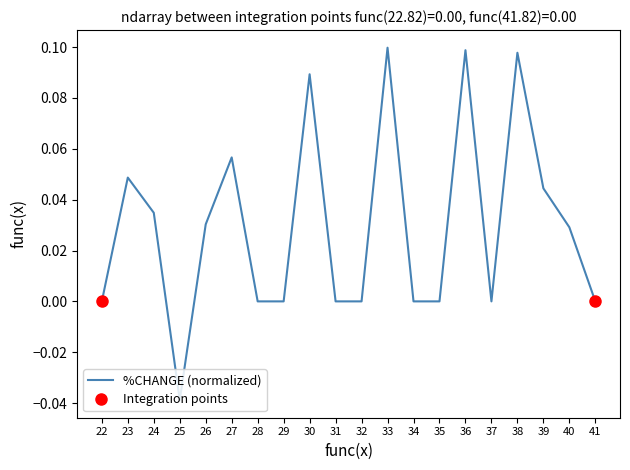

True or false: the data has more than 1 interior local peaks.

True